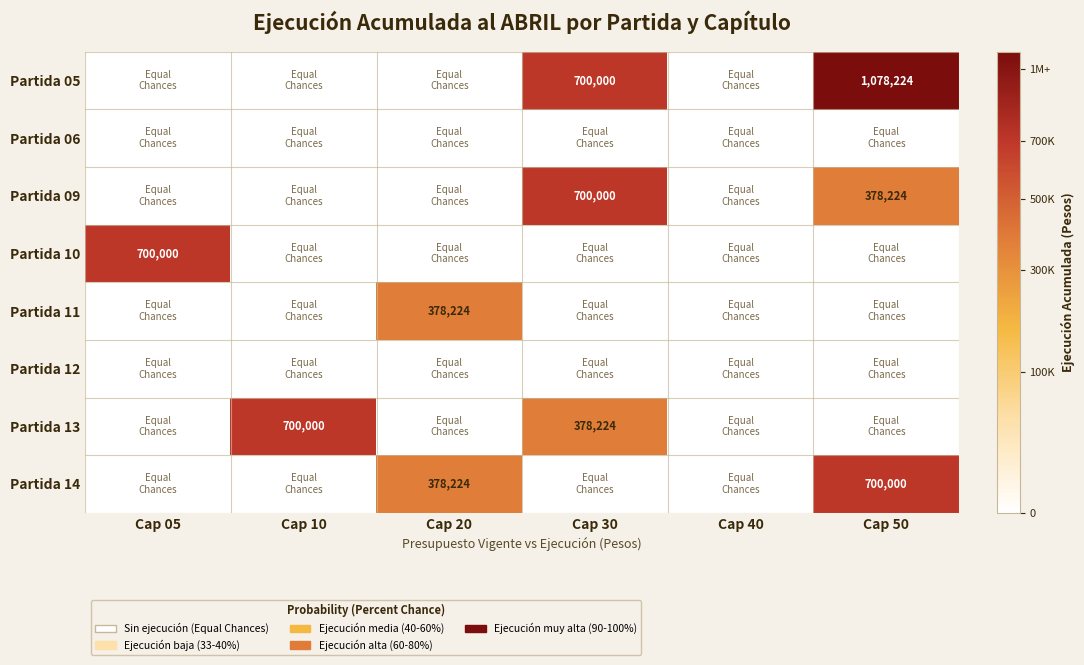

Which category has the highest value across all series?

Cap 50